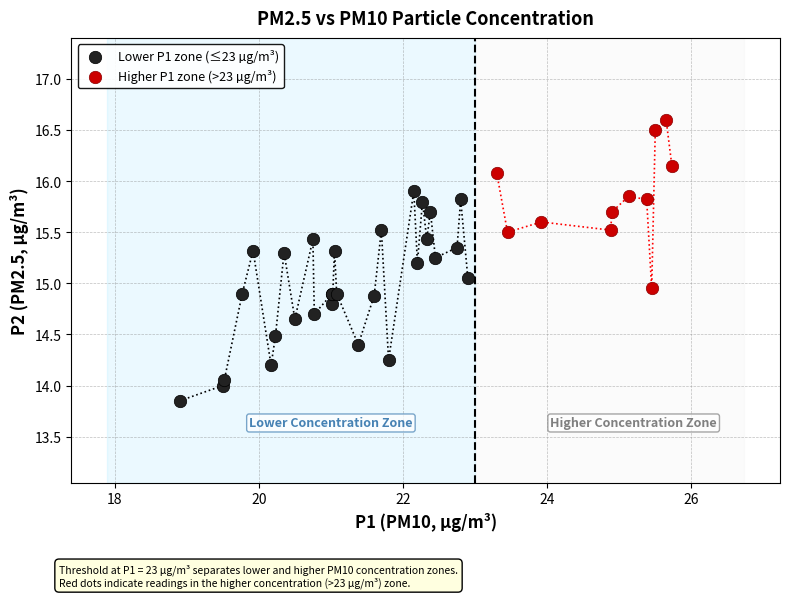

Which series has the widest spread of Y values?

Lower P1 zone (≤23 µg/m³)